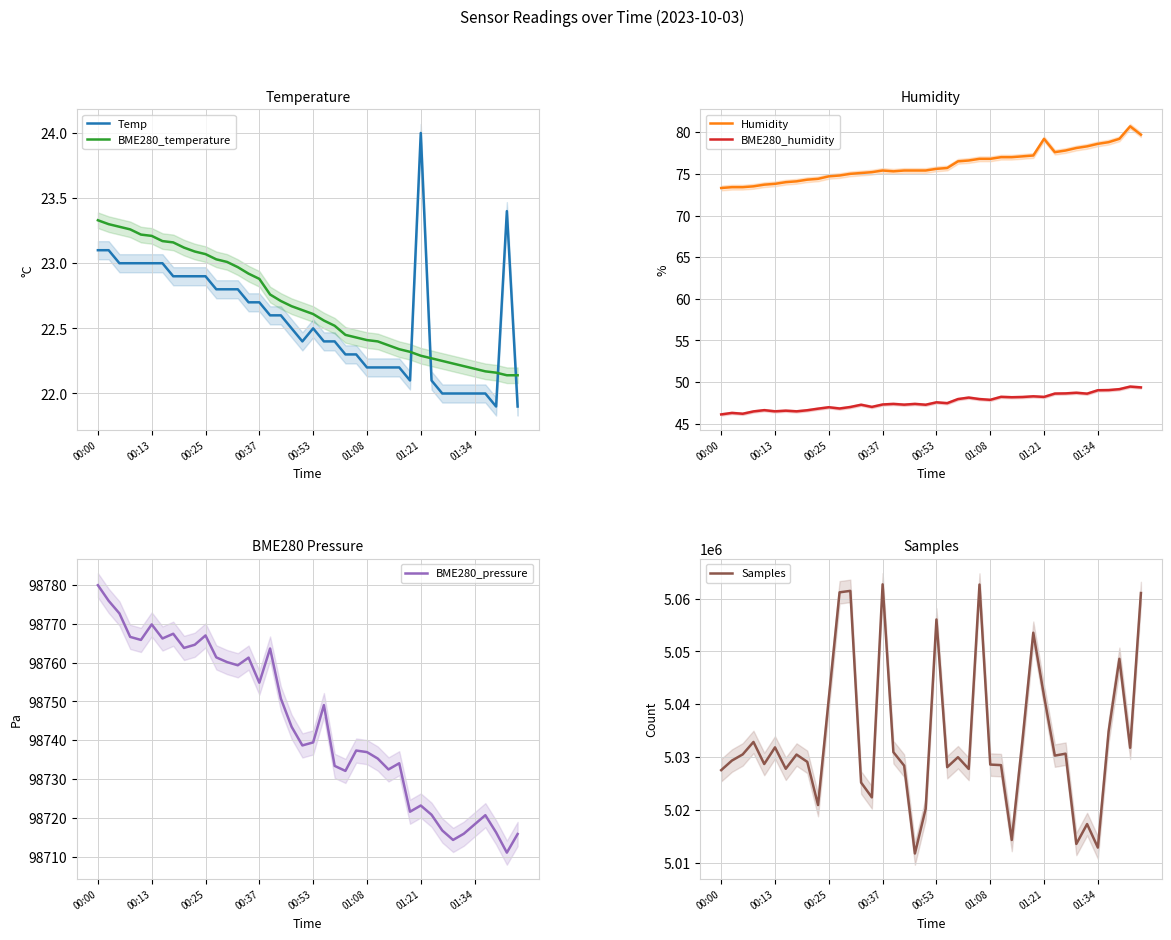

What is the total value across all series at 12?

5160380.0